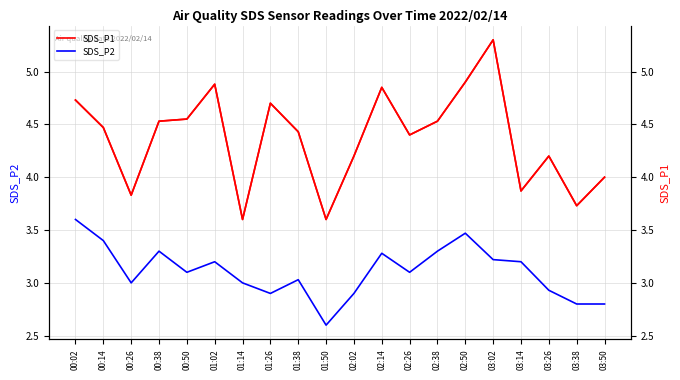

Reading left to right, list all the values displayed in this chart.

SDS_P1: 00:02=4.7	00:14=4.5	00:26=3.8	00:38=4.5	00:50=4.5	01:02=4.9	01:14=3.6	01:26=4.7	01:38=4.4	01:50=3.6	02:02=4.2	02:14=4.8	02:26=4.4	02:38=4.5	02:50=4.9	03:02=5.3	03:14=3.9	03:26=4.2	03:38=3.7	03:50=4.0
SDS_P2: 00:02=3.6	00:14=3.4	00:26=3.0	00:38=3.3	00:50=3.1	01:02=3.2	01:14=3.0	01:26=2.9	01:38=3.0	01:50=2.6	02:02=2.9	02:14=3.3	02:26=3.1	02:38=3.3	02:50=3.5	03:02=3.2	03:14=3.2	03:26=2.9	03:38=2.8	03:50=2.8